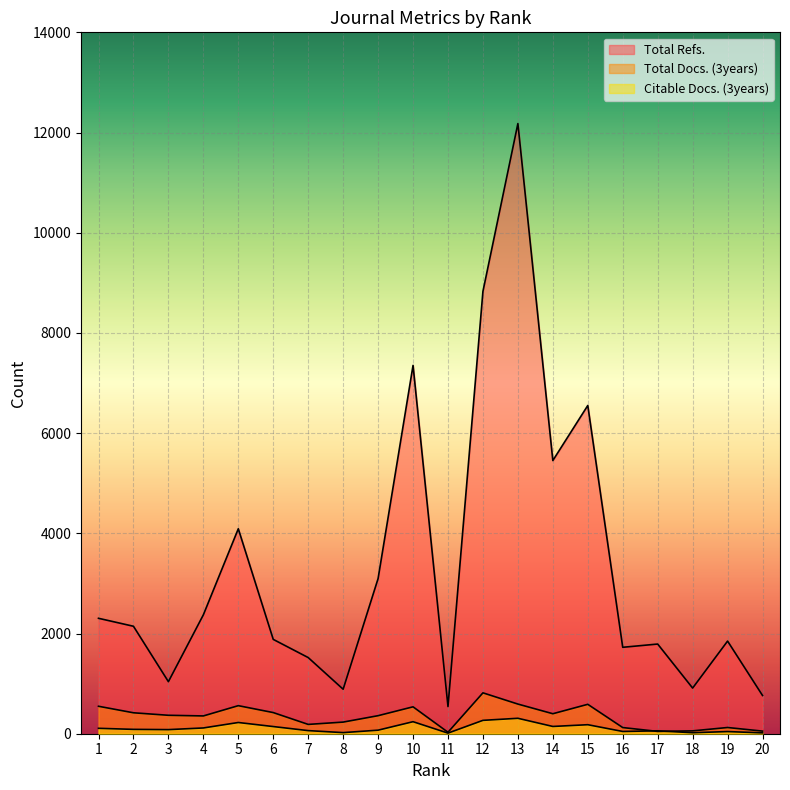

At how many categories does at least one series exceed 4381?

5